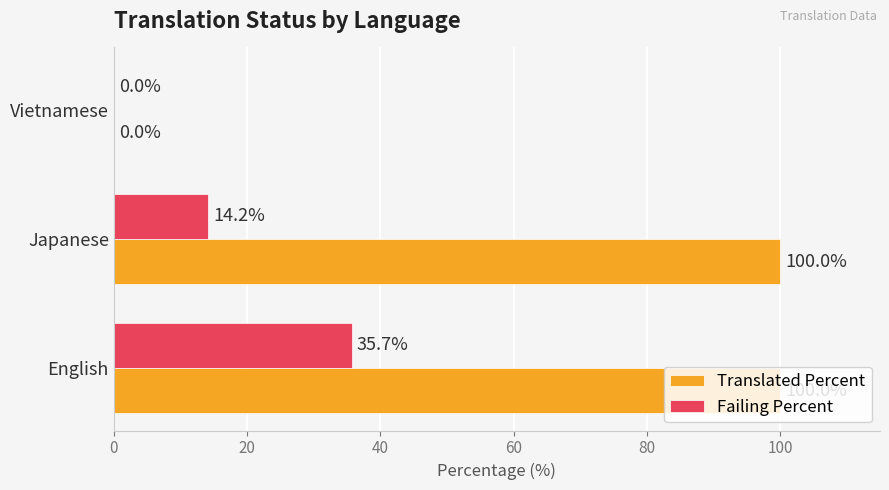

What are all the series names shown in the legend?

Translated Percent, Failing Percent